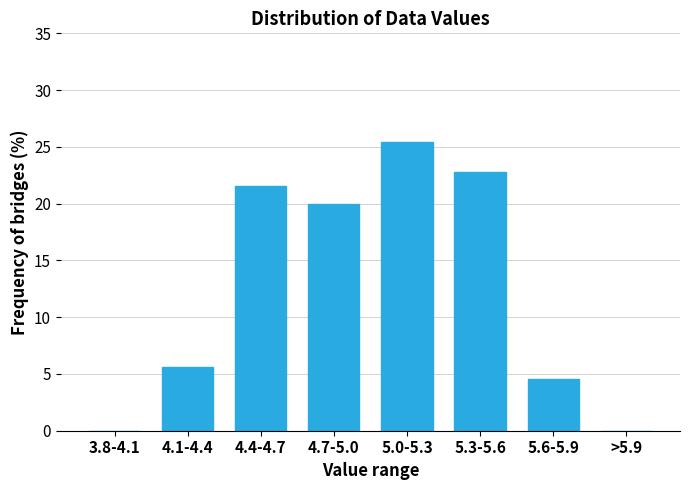

Reading left to right, extract all data points from this chart.

3.8-4.1=0.0	4.1-4.4=5.7	4.4-4.7=21.5	4.7-5.0=20.0	5.0-5.3=25.4	5.3-5.6=22.8	5.6-5.9=4.6	>5.9=0.0